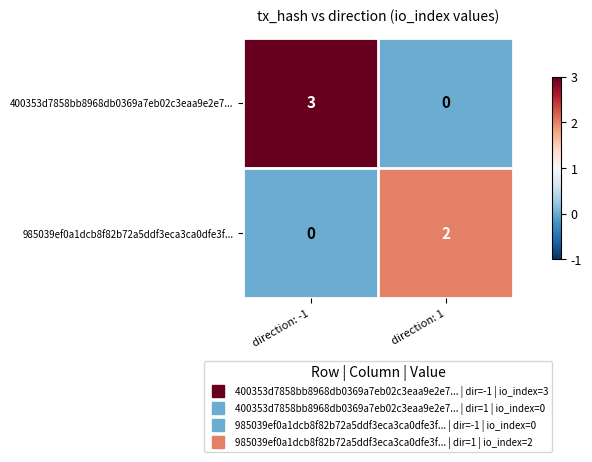

Count the number of categories in the chart.

2